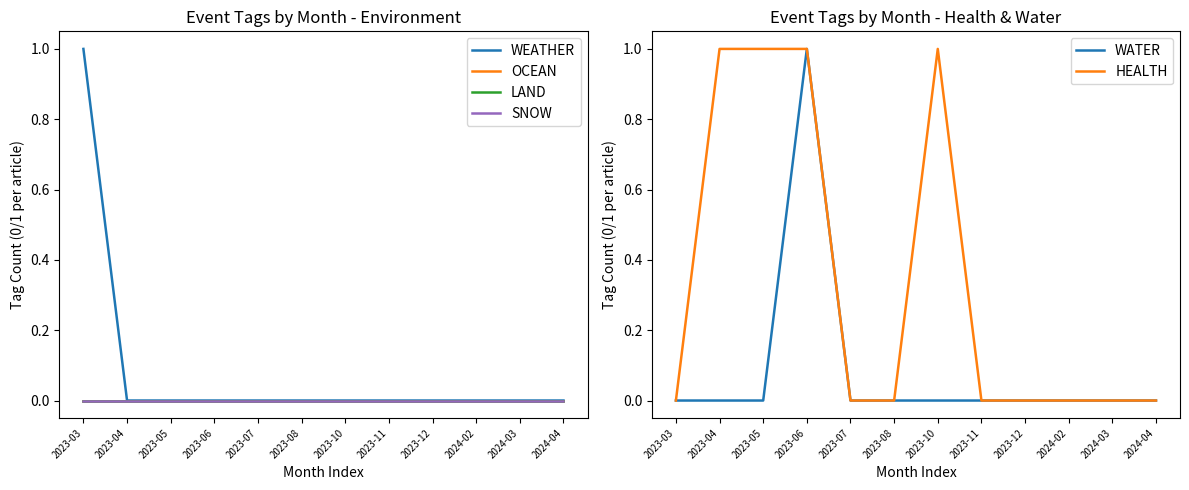

True or false: HEALTH and SNOW cross at least once.

False